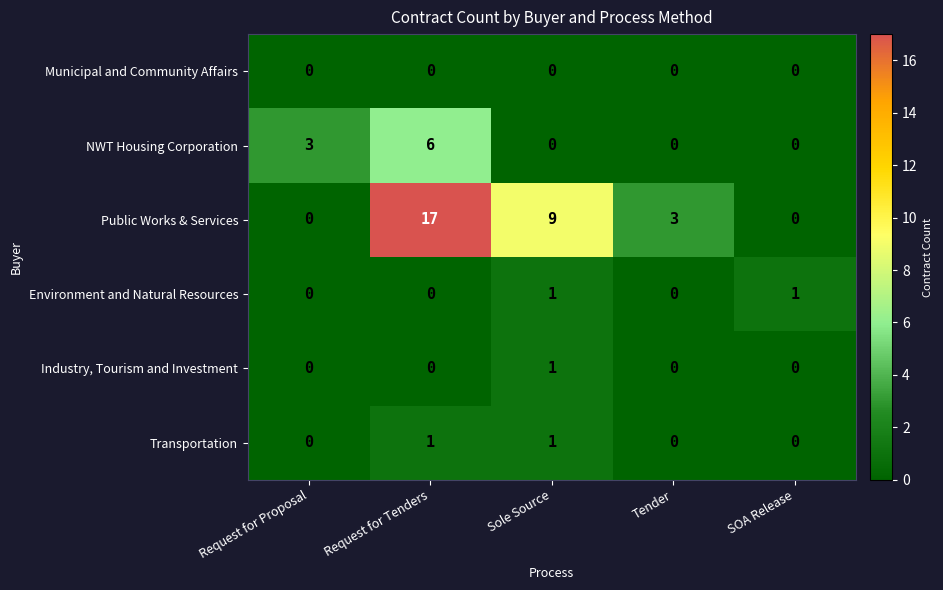

At which category does the chart reach its peak across all series?

Request for Tenders